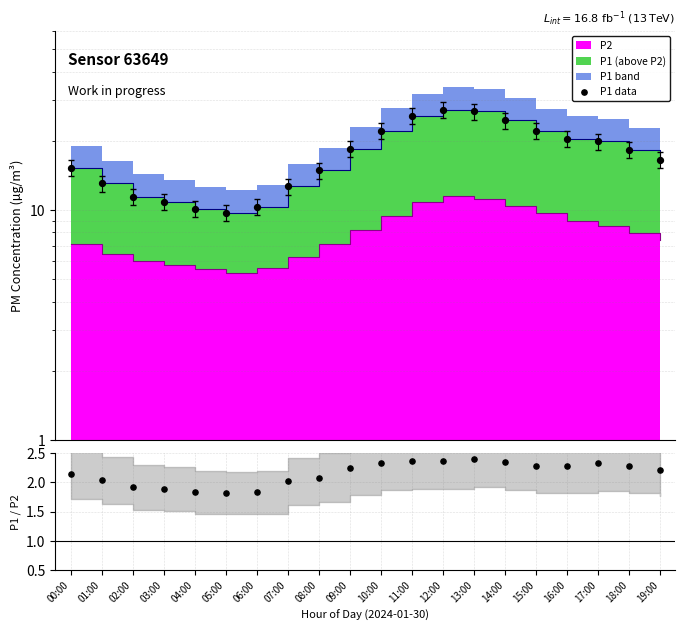

What is the change in value from 08:00 to 11:00?

+10.8